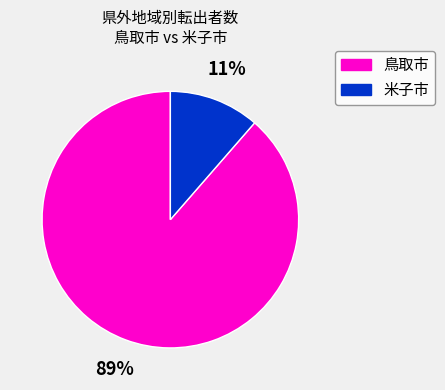

Is there any slice that represents more than half of the pie?

Yes